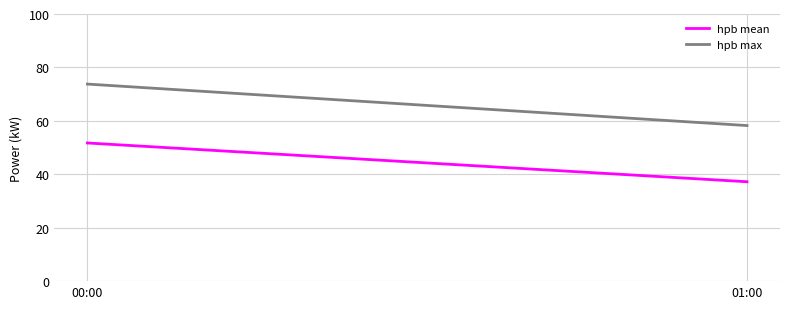

How many values in the hpb max series are below 73?

1